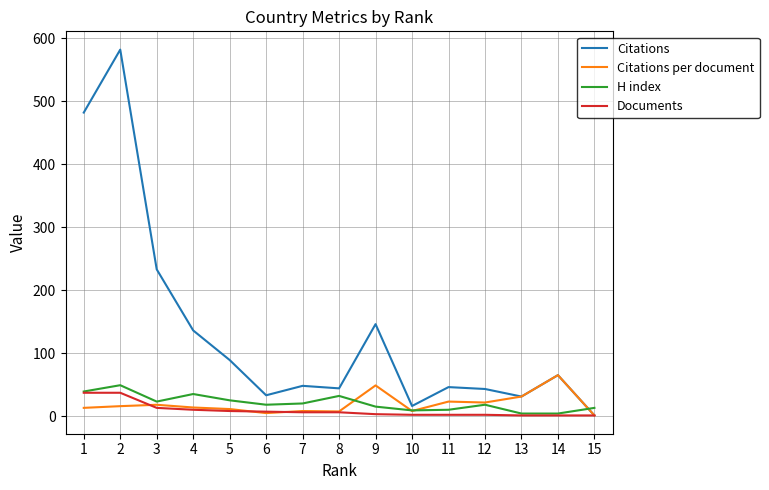

Which category has the highest value in the Citations per document series?

14